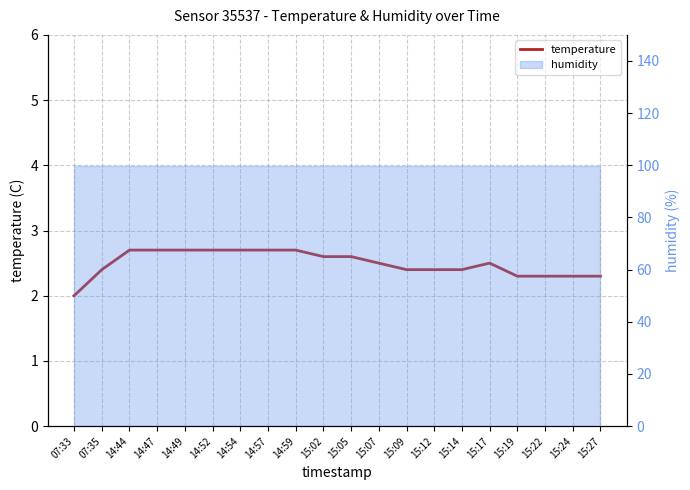

True or false: the data has more than 1 interior local peaks.

False